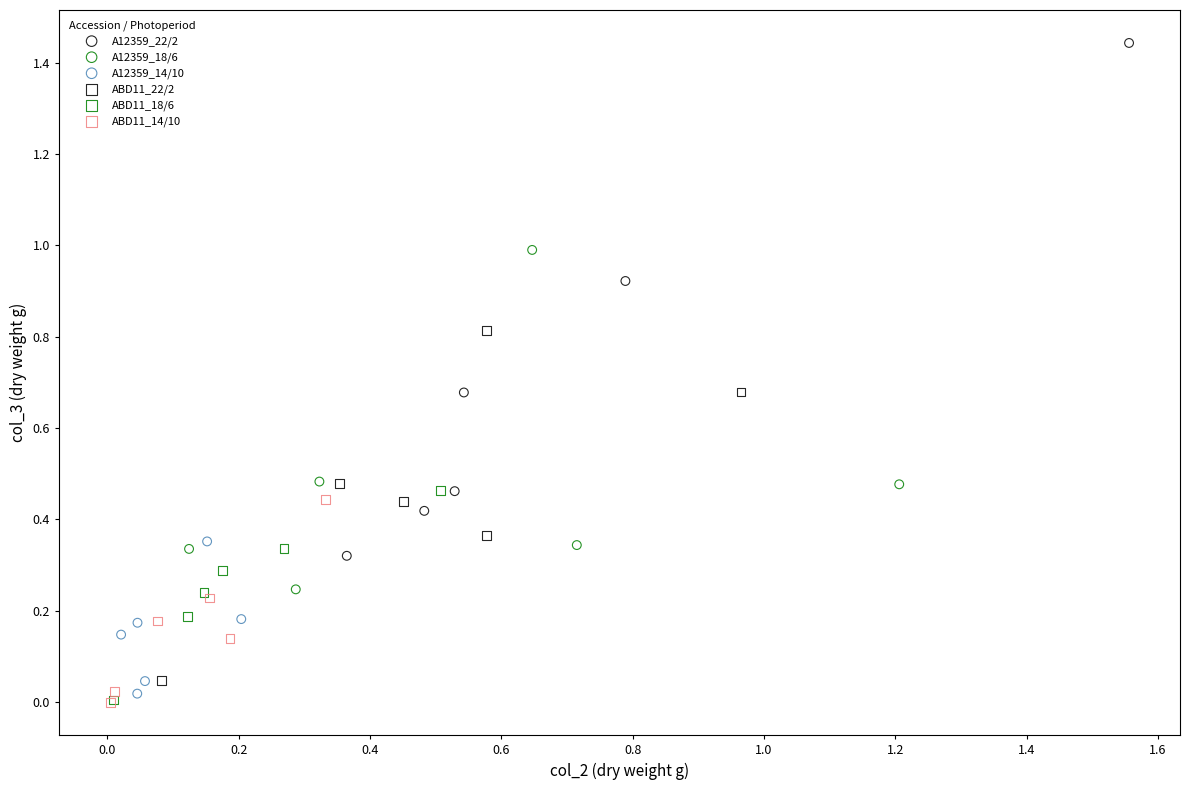

Which series has the largest Y range (max minus min)?

A12359_22/2